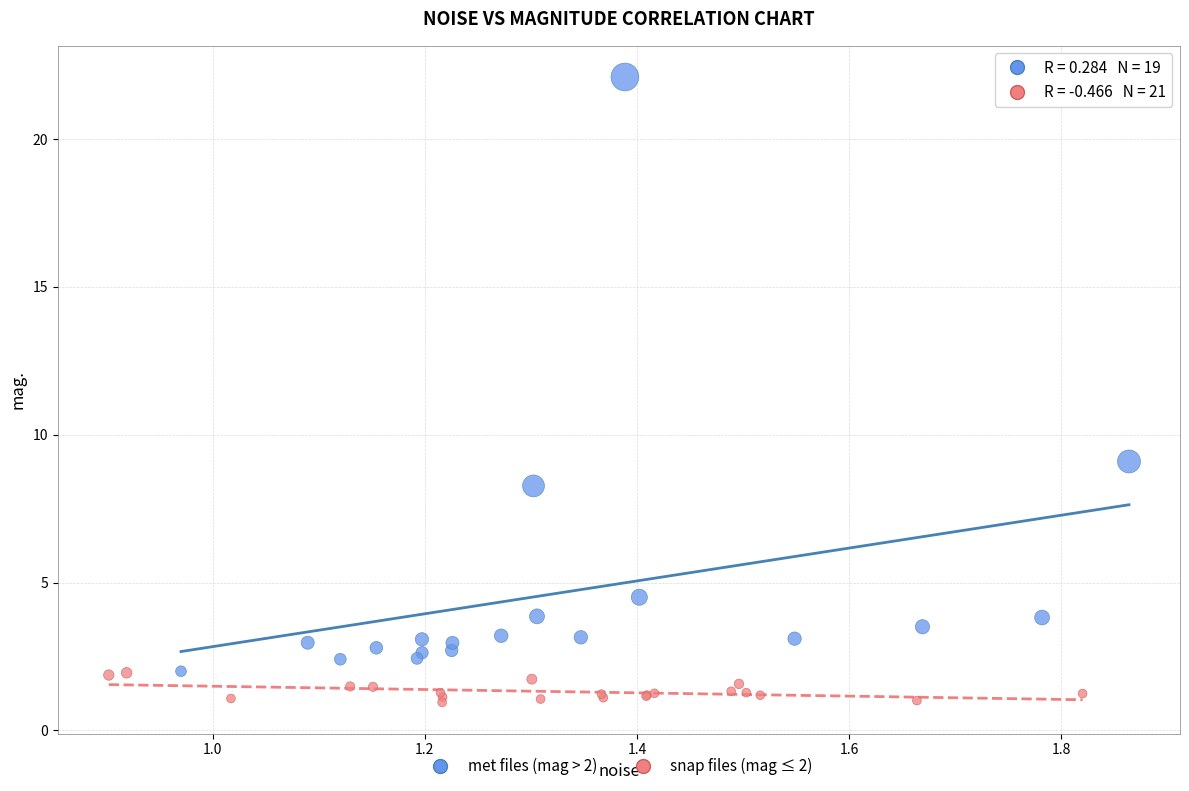

Which series reaches the minimum Y coordinate?

snap files (mag ≤ 2)